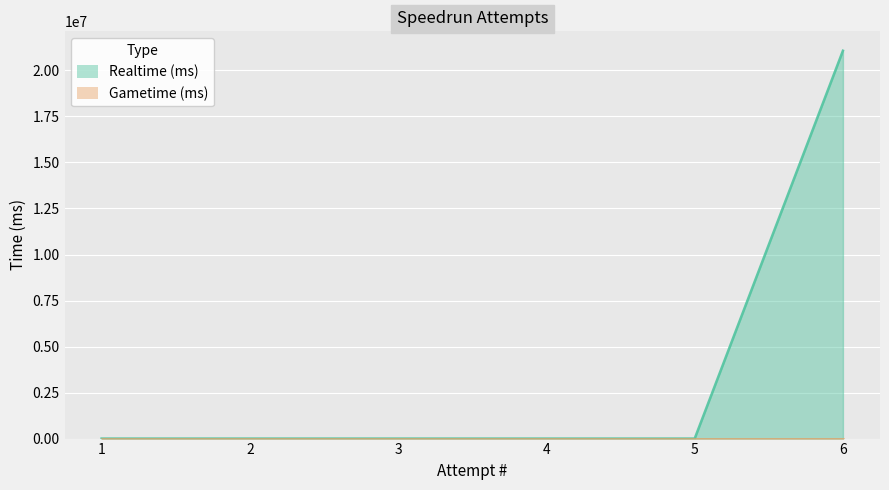

At which label is the value closest to 10535728?

1